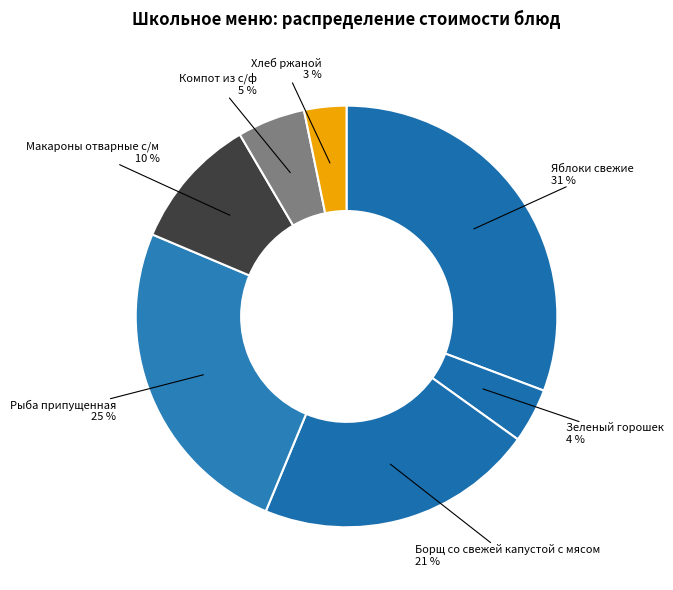

Which has a higher value, Зеленый горошек or Компот из с/ф?

Компот из с/ф